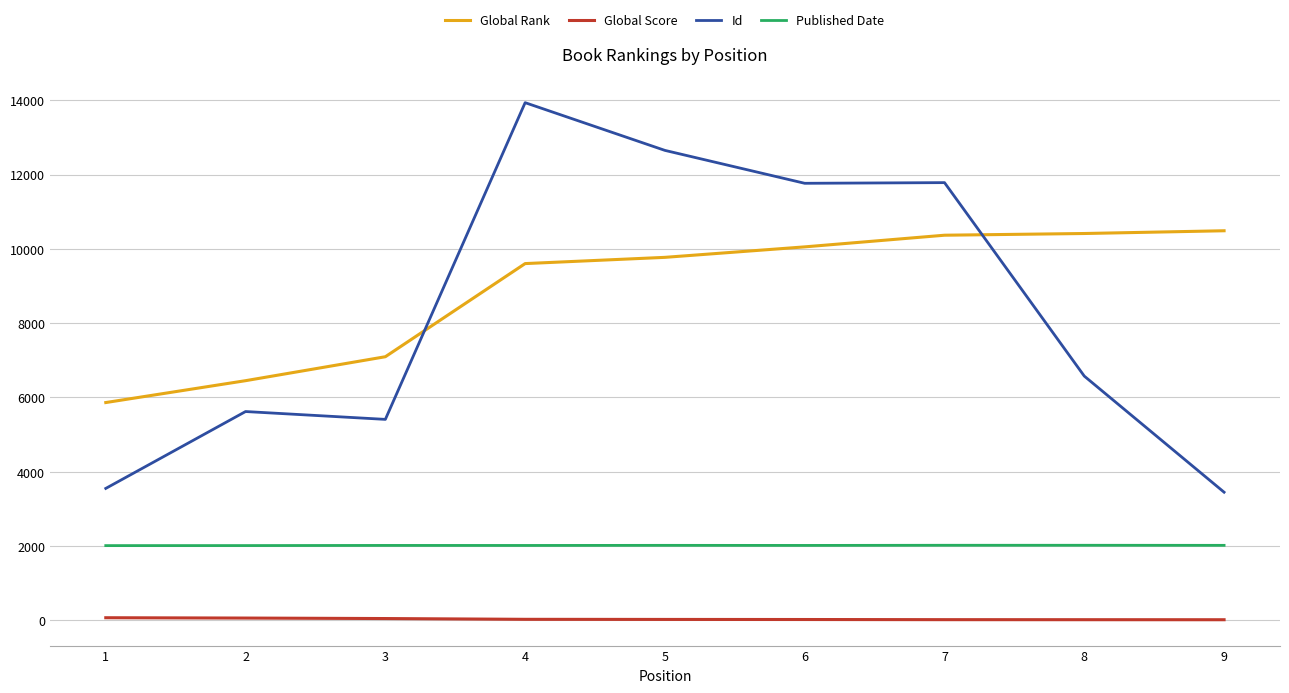

Does the chart have visible grid lines?

Yes